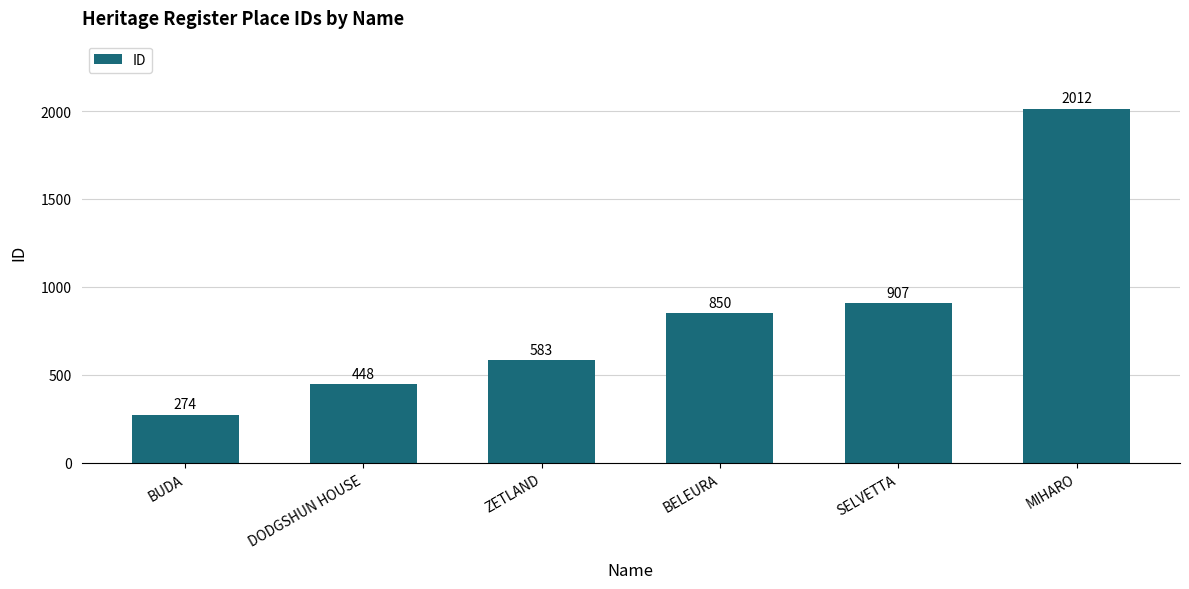

What is the difference between the maximum and minimum values?

1738